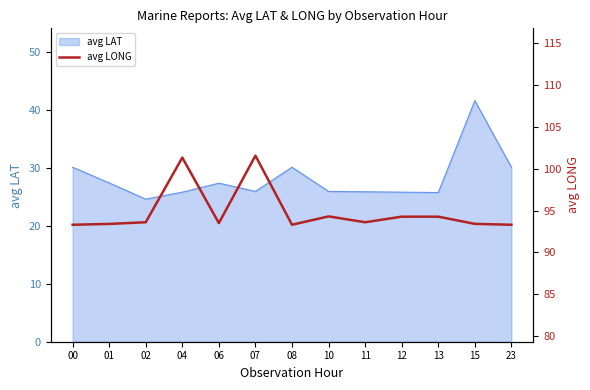

What is the maximum value for avg LAT?

41.6